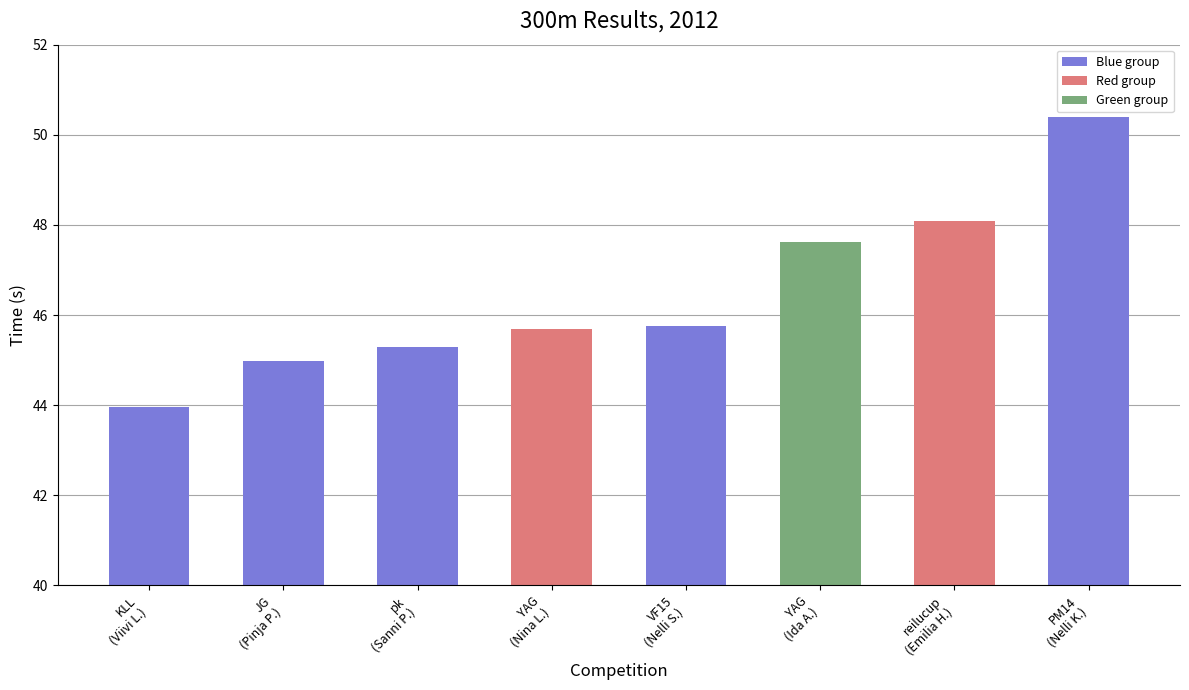

What is the difference between the maximum and minimum values?

6.4